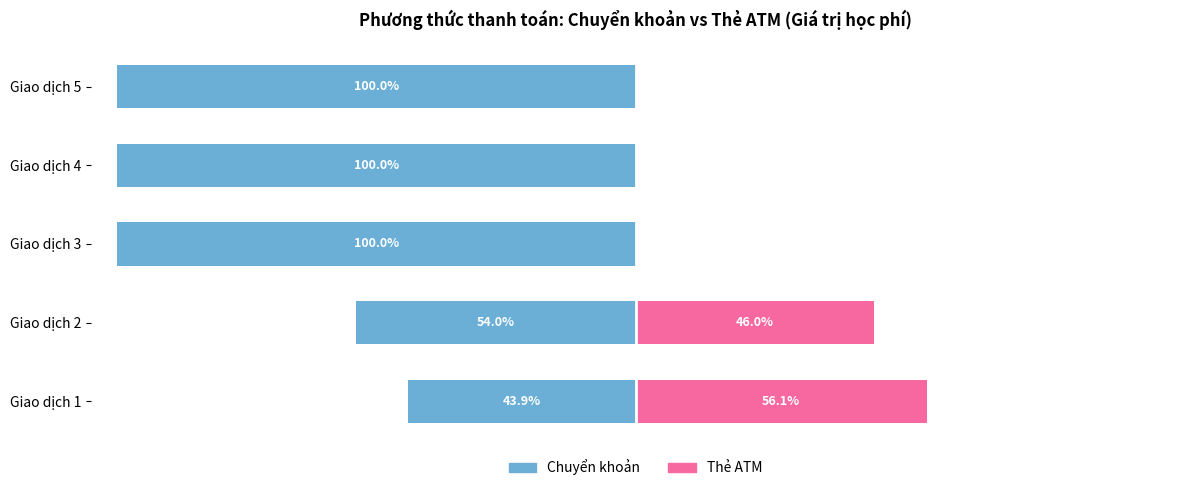

How many bars are there in total?

10